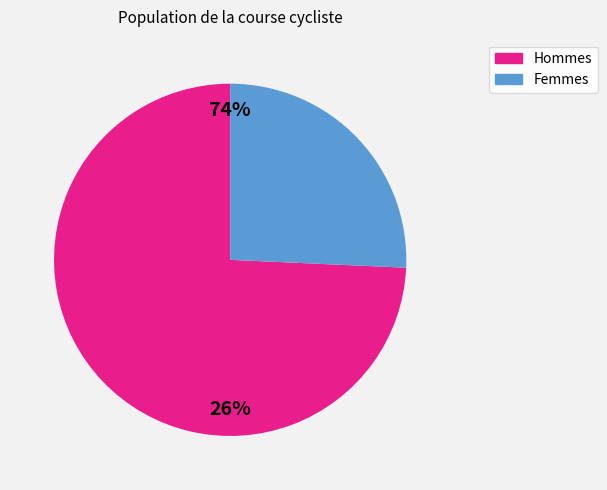

To the nearest percent, what is the combined percentage of F and M?

100%